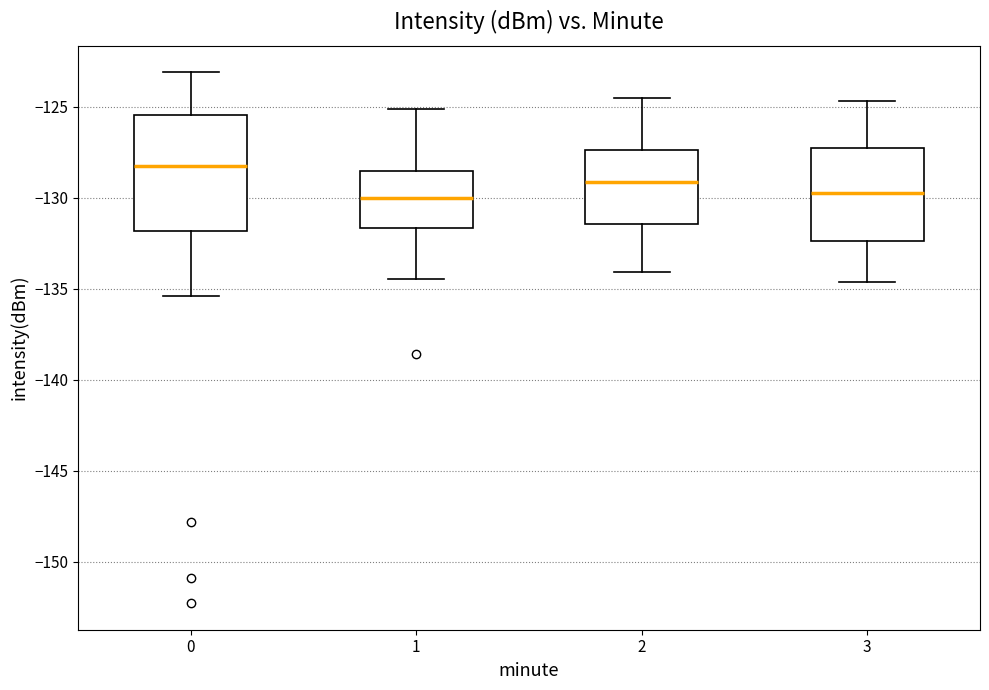

Which box's median line is the highest?

0